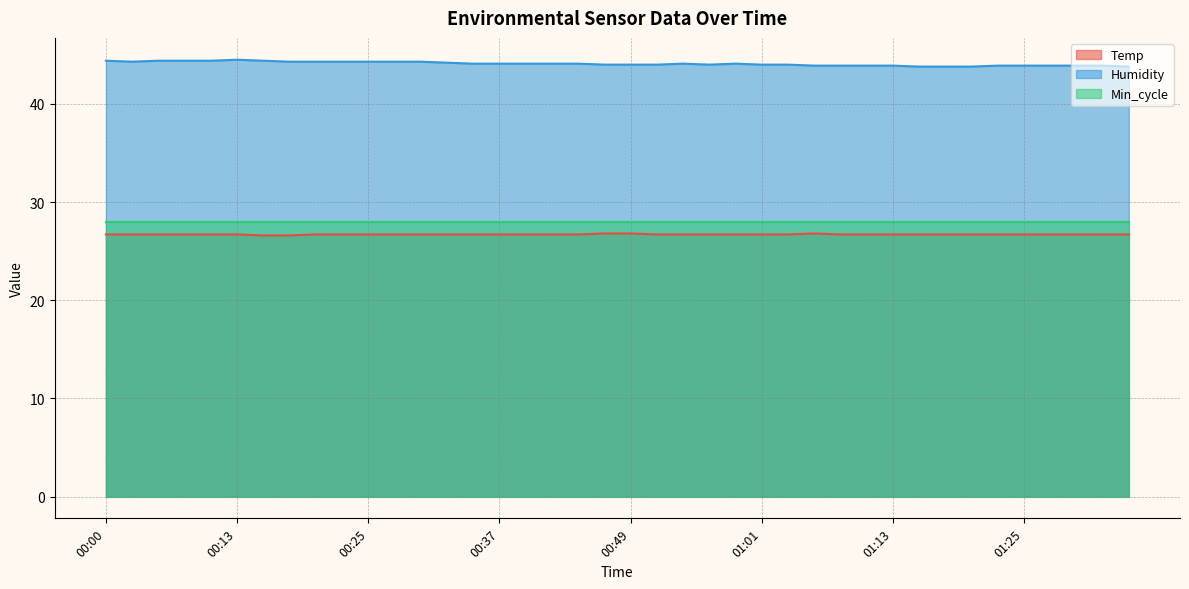

True or false: Humidity and Min_cycle cross at least once.

False